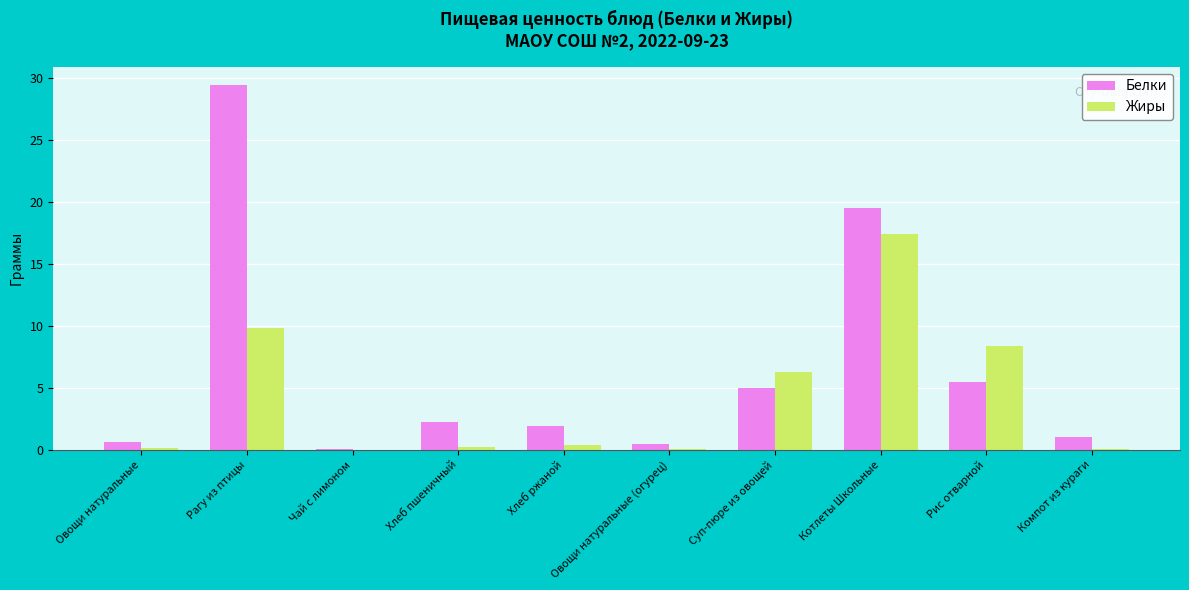

At which category is the sum across all series the highest?

Рагу из птицы